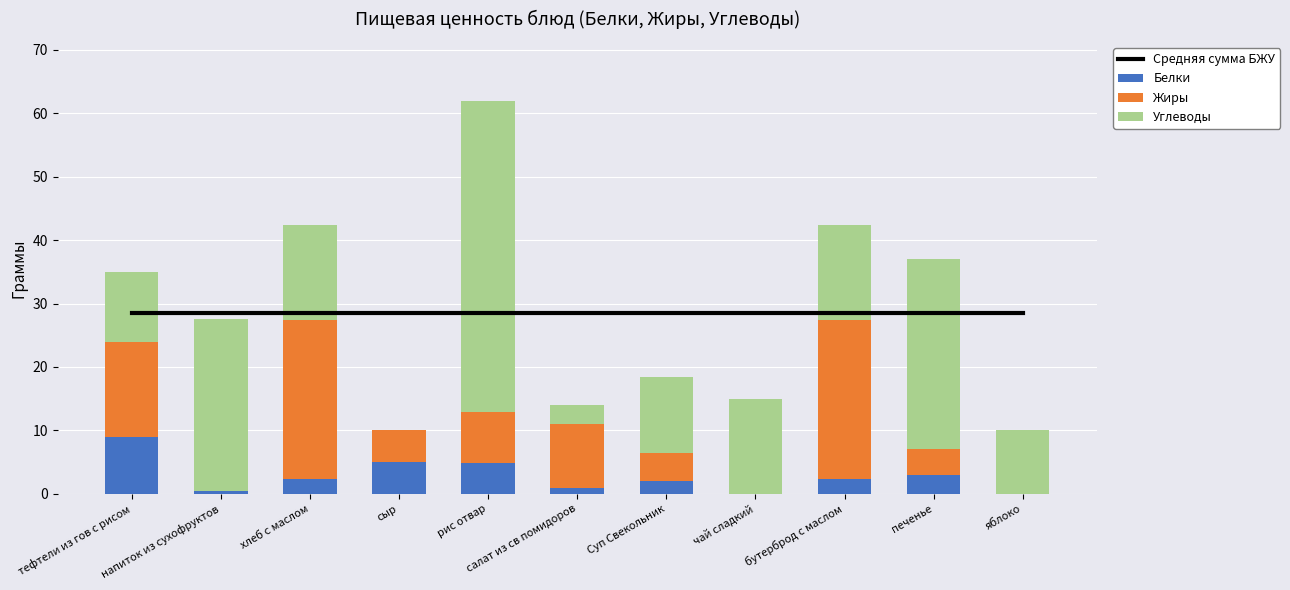

At which label is Белки closest to 4?

рис отвар